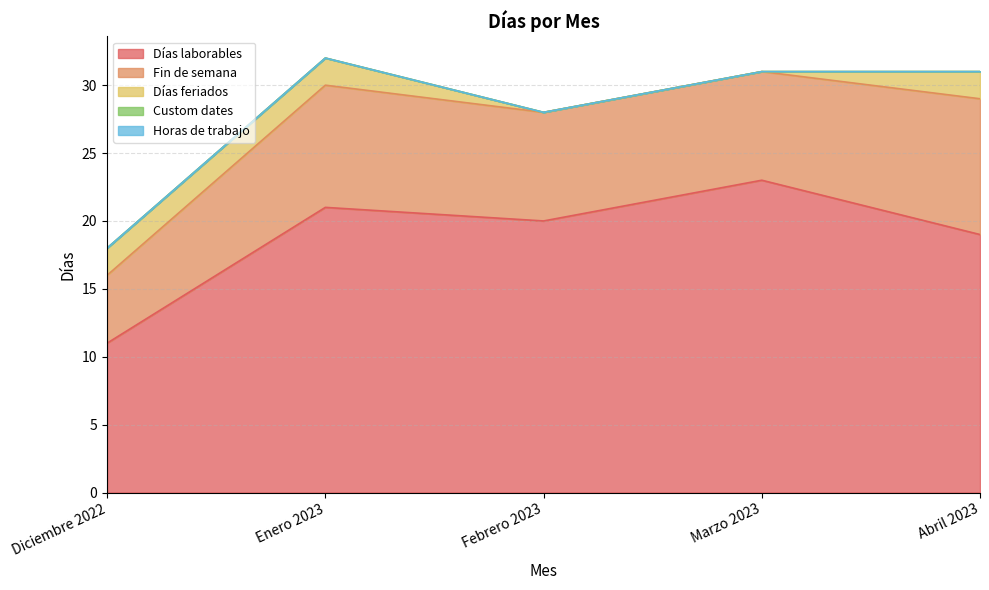

True or false: Días feriados and Custom dates cross at least once.

False